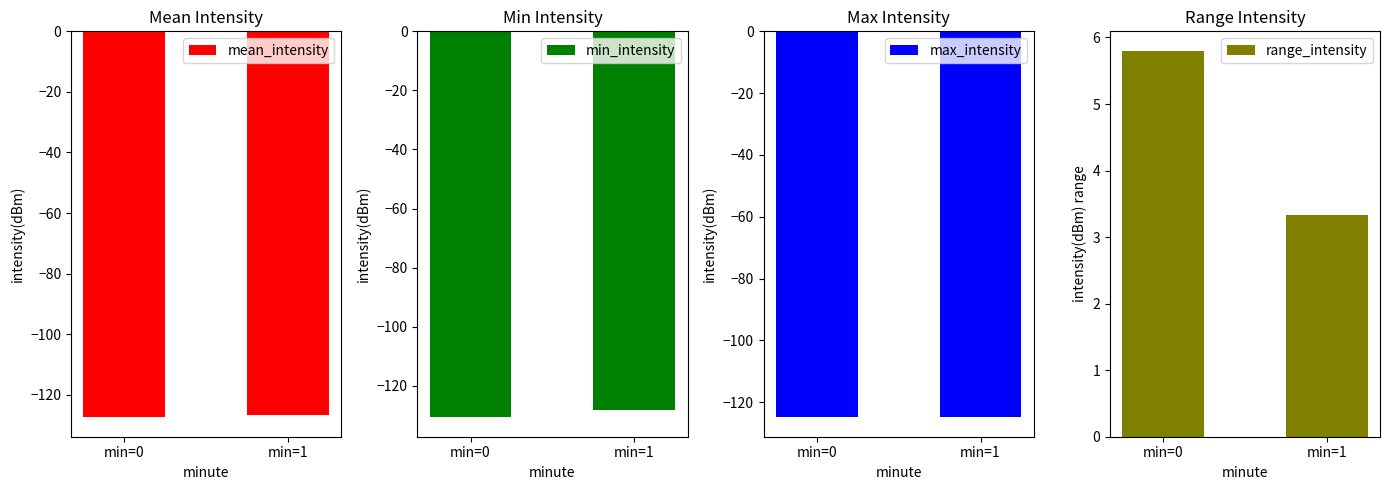

What is the total value across all series at min=0?

-377.3